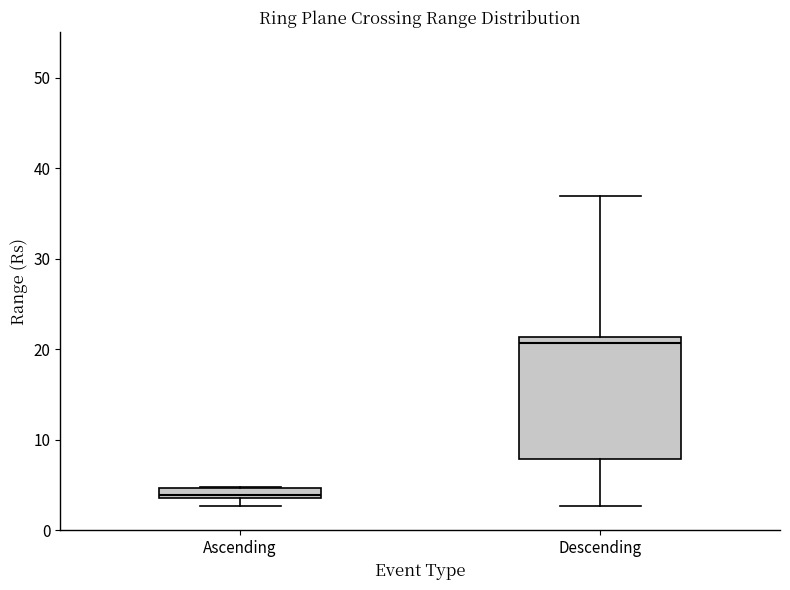

Which box has the highest median line?

Descending